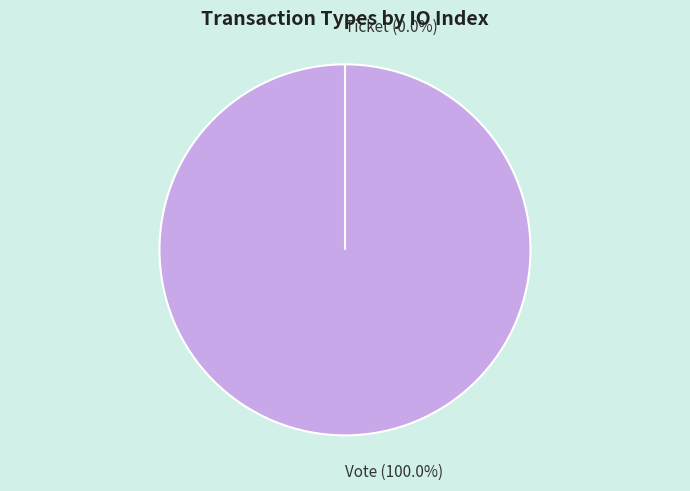

Does Vote account for over 50% of the chart?

Yes